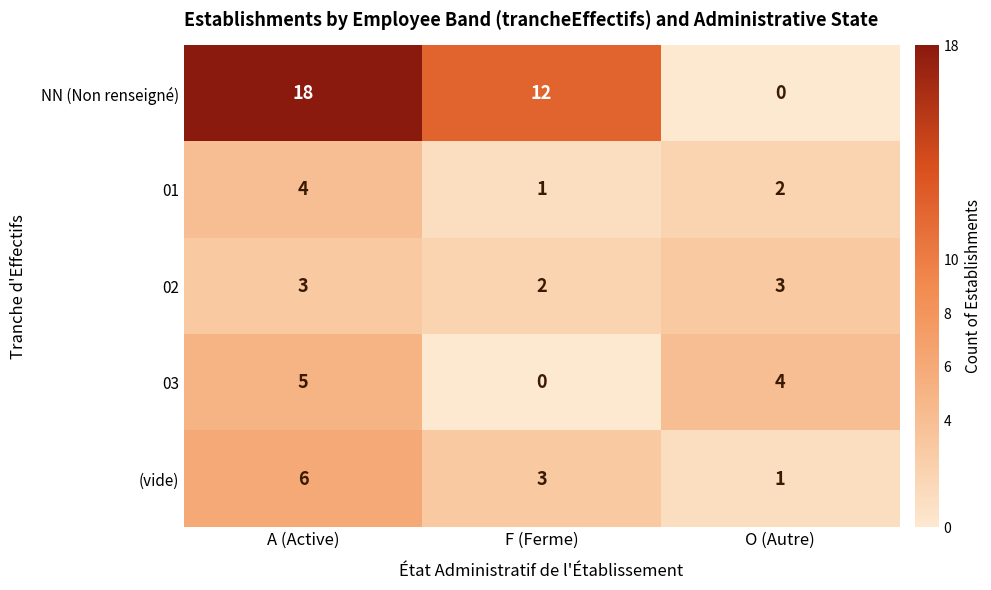

What is the average value of the NN (Non renseigné) series?

10